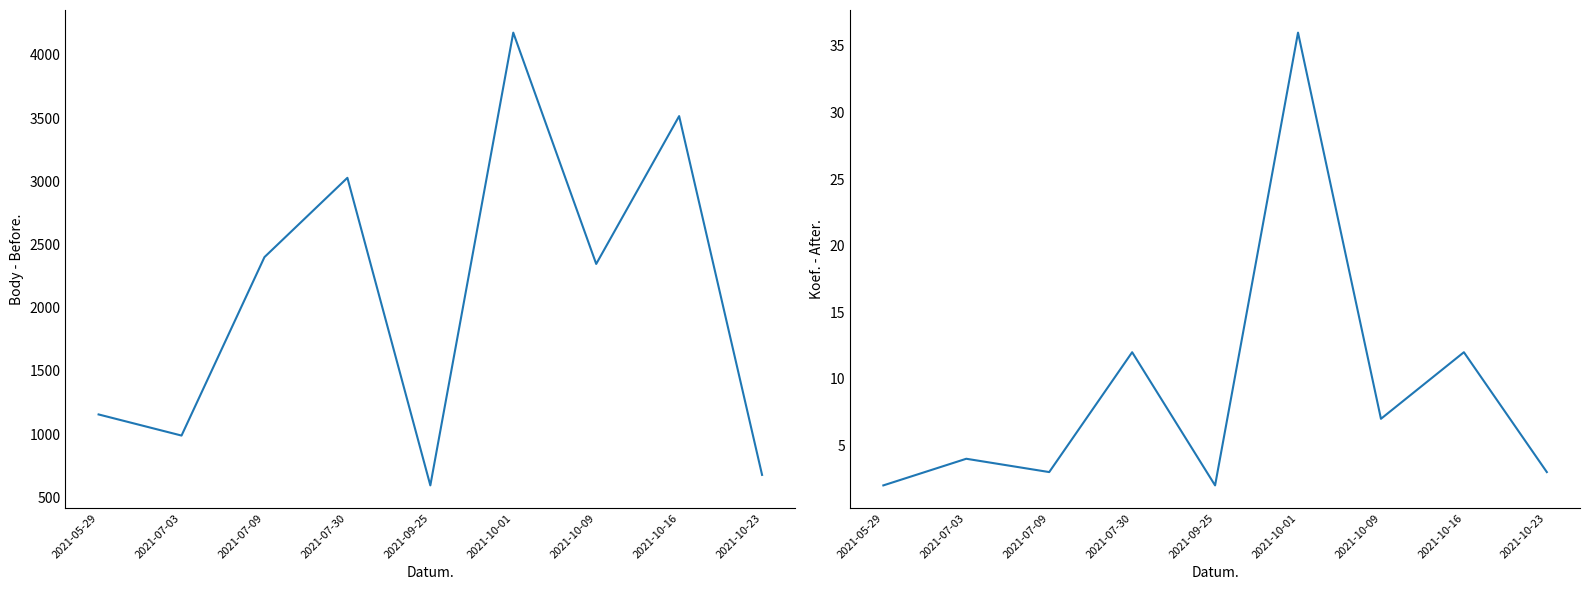

Count the number of categories in the chart.

9